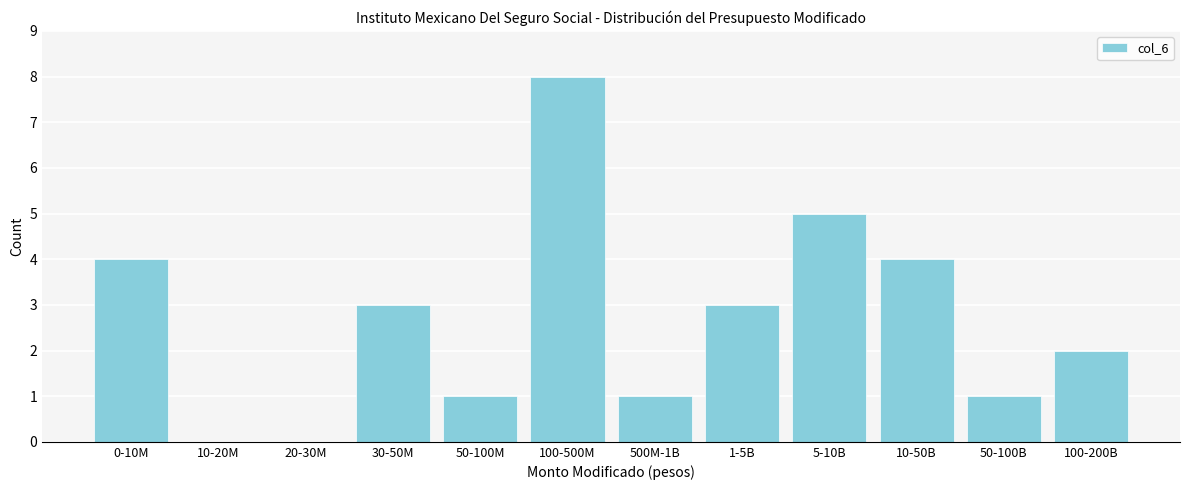

What is the change in value from 10-20M to 10-50B?

+4